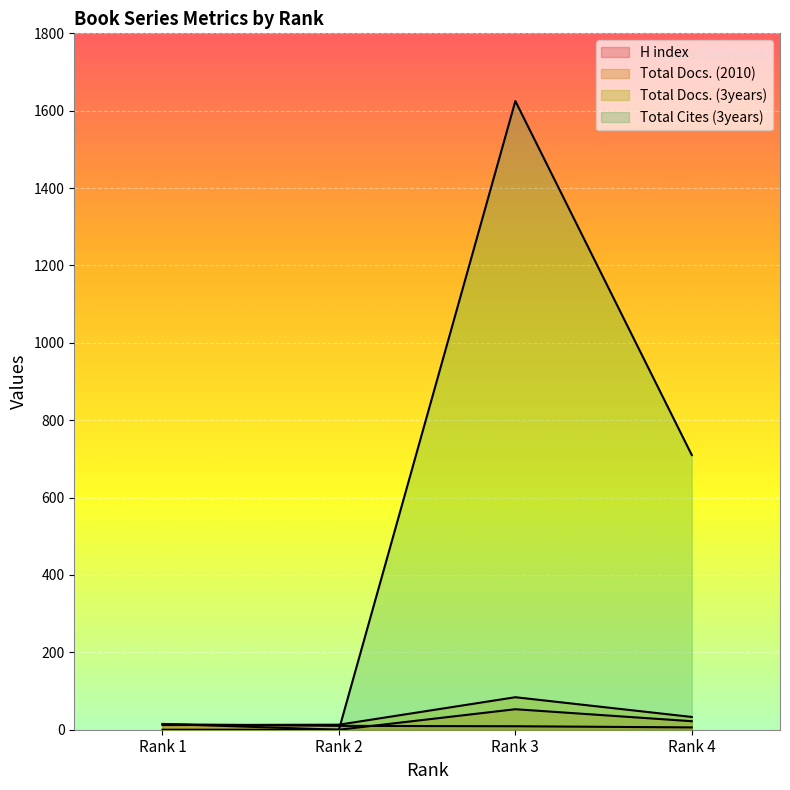

What is the value of the Total Docs. (3years) point at the 1st from the left?

12